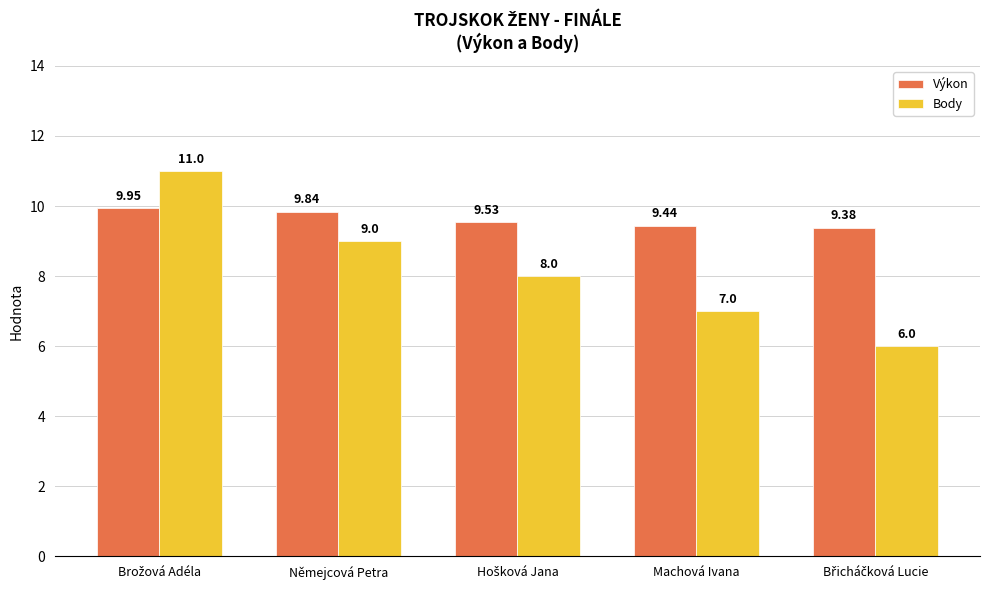

Count the number of data series in this chart.

2